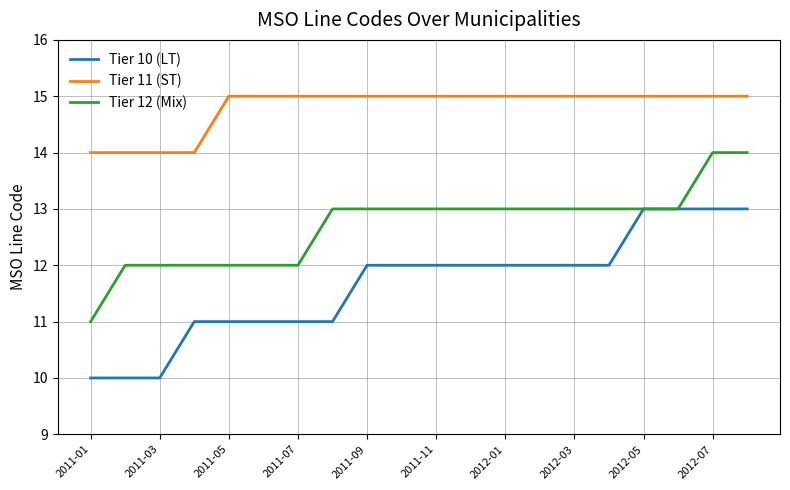

List the series in order of their peak value, lowest first.

Tier 10 (LT), Tier 12 (Mix), Tier 11 (ST)